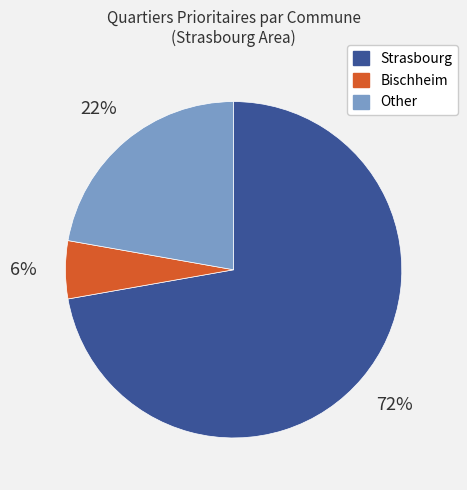

The Strasbourg slice represents 1% of the pie. True or false?

False